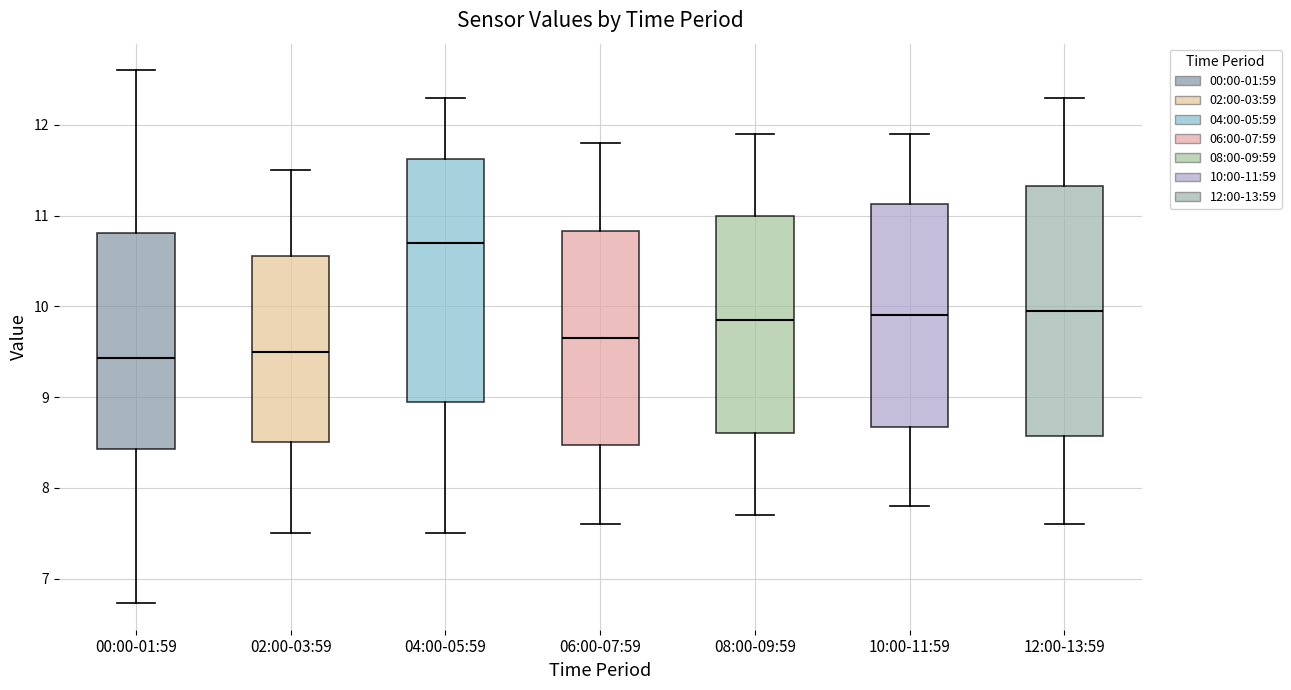

Reading left to right, read every box against the y-axis: the position of its median line, the range the box covers, and the ends of its whiskers. The values are not printed on the chart, so give them approximately, as read against the axis.

00:00-01:59: median 9.4, box 8.4 to 10.8, whiskers 6.7 to 12.6
02:00-03:59: median 9.5, box 8.5 to 10.6, whiskers 7.5 to 11.5
04:00-05:59: median 10.7, box 9.0 to 11.6, whiskers 7.5 to 12.3
06:00-07:59: median 9.7, box 8.5 to 10.8, whiskers 7.6 to 11.8
08:00-09:59: median 9.9, box 8.6 to 11.0, whiskers 7.7 to 11.9
10:00-11:59: median 9.9, box 8.7 to 11.1, whiskers 7.8 to 11.9
12:00-13:59: median 10.0, box 8.6 to 11.3, whiskers 7.6 to 12.3